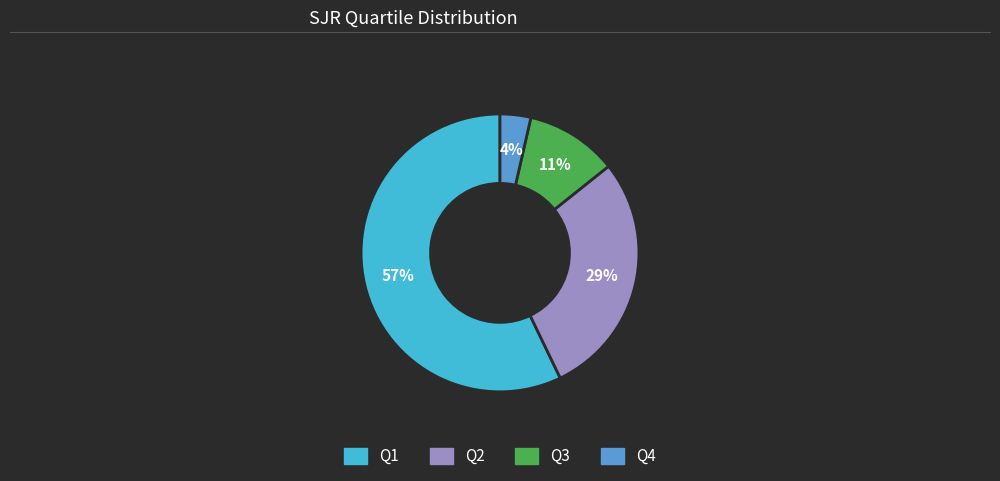

Between Q1 and Q3, which is larger?

Q1